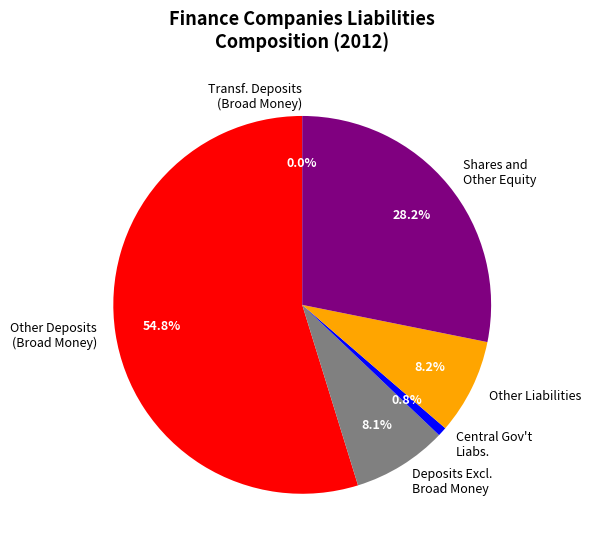

Which has a higher value, Central Gov't Liabs. or Shares and Other Equity?

Shares and Other Equity